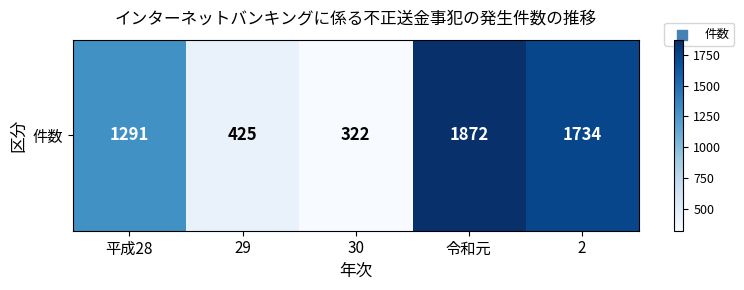

What is the maximum value shown in the chart?

1872